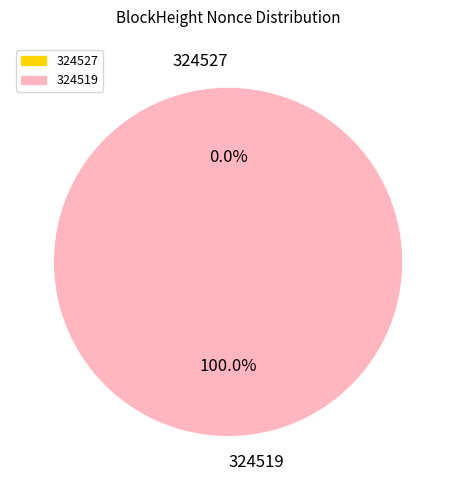

Which slice represents more than half of the pie?

324519